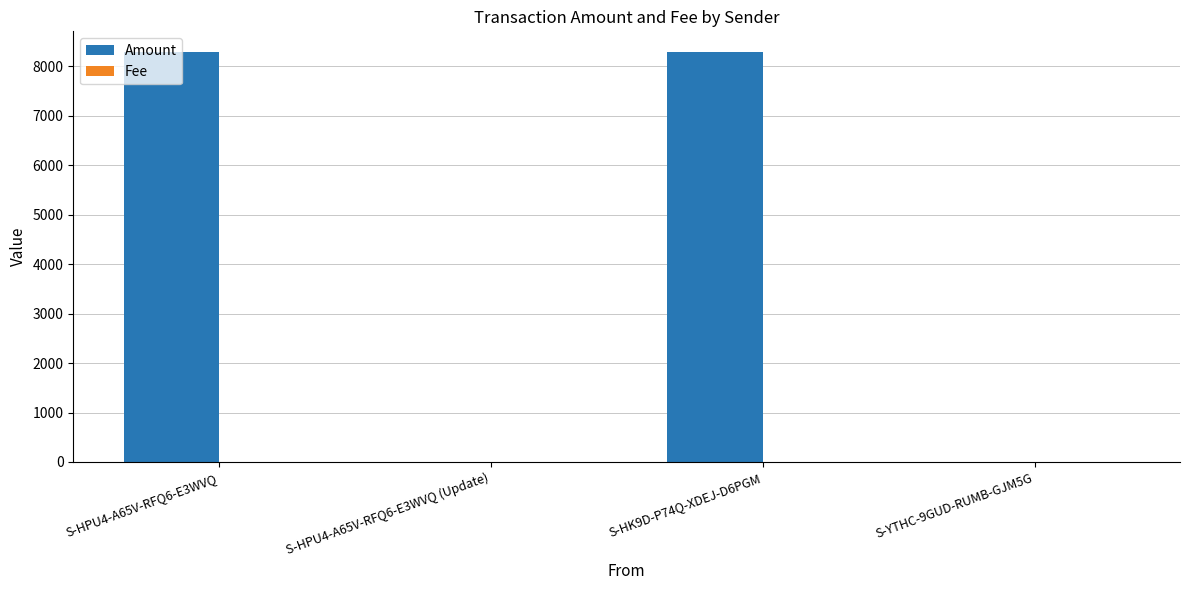

What is the greatest value displayed?

8292.7